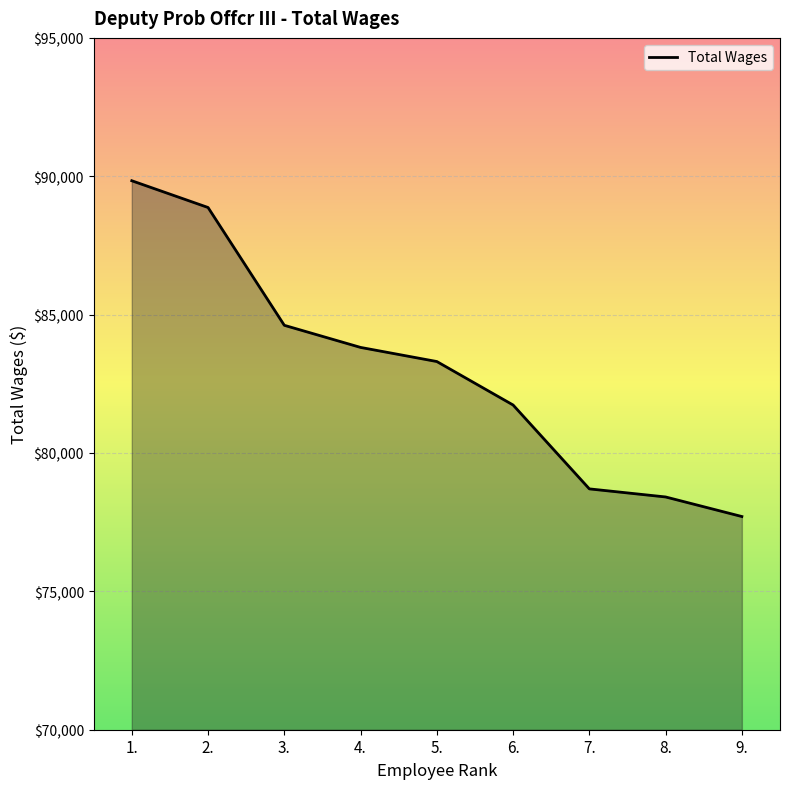

The chart shows a value of 89838 at 1.. True or false?

True